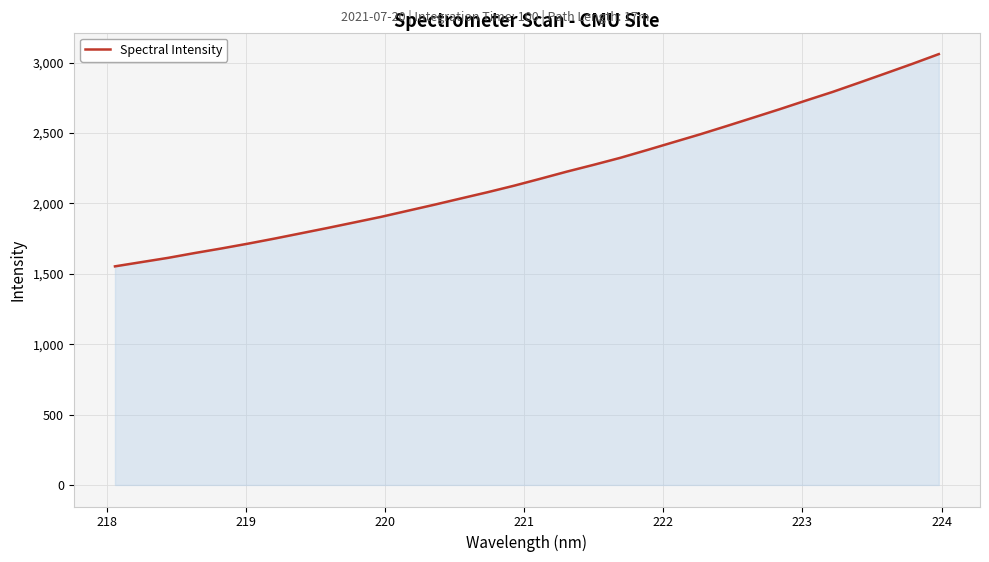

What is the greatest value displayed?

3060.0